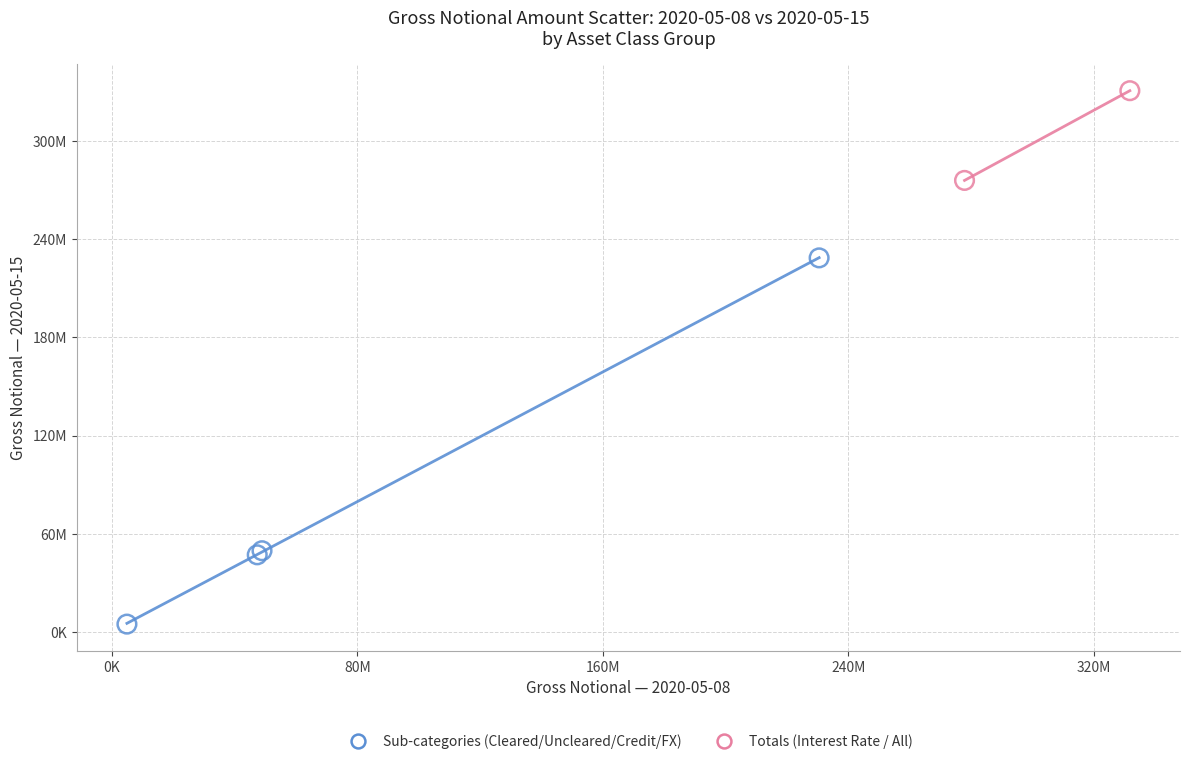

Which series has the widest spread of Y values?

Sub-categories (Cleared/Uncleared/Credit/FX)